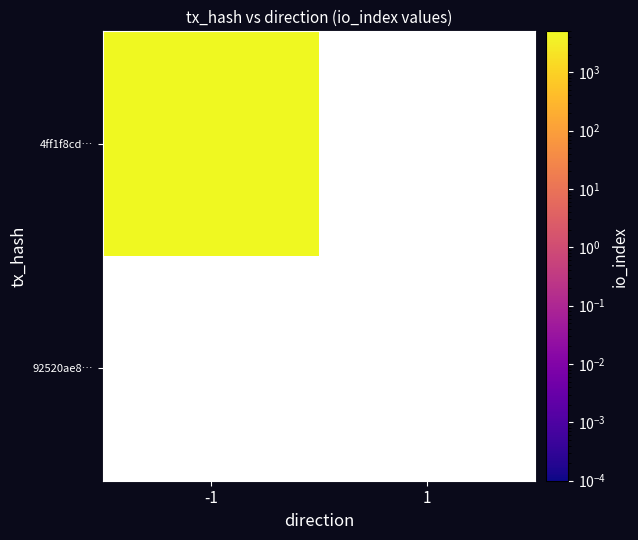

Rank the series by their maximum value, from highest to lowest.

4ff1f8cd4cc2815d2716cd2827d30d6f95cb76b, 92520ae8b56c66f881cfae7050b33c1050fc5ca